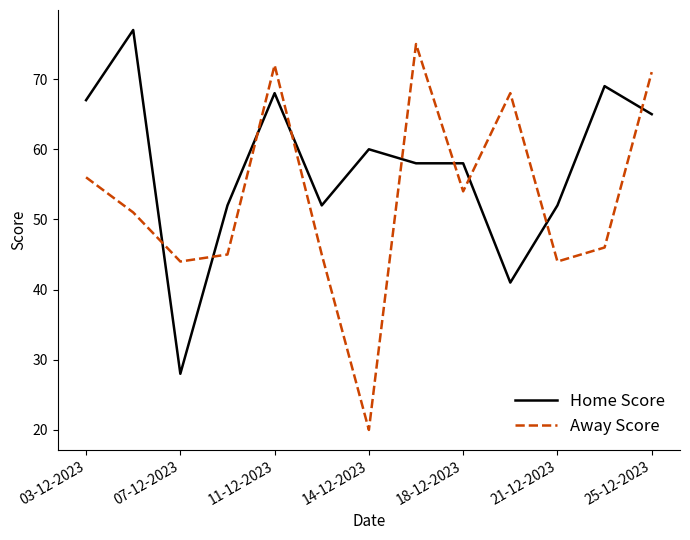

Which series ends up on top after the final intersection of Away Score and Home Score?

Away Score